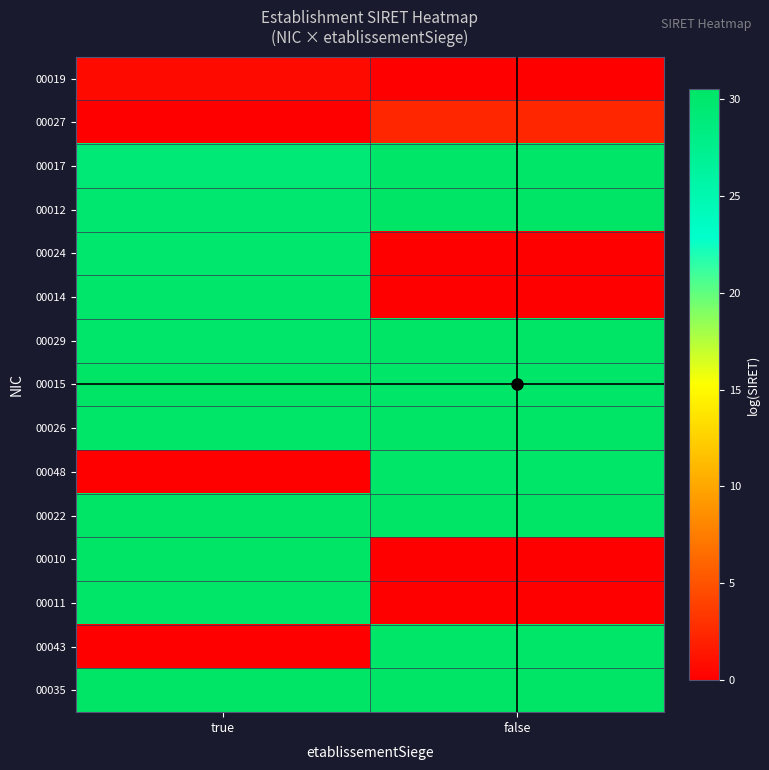

Which series changed the most between true and false?

00010